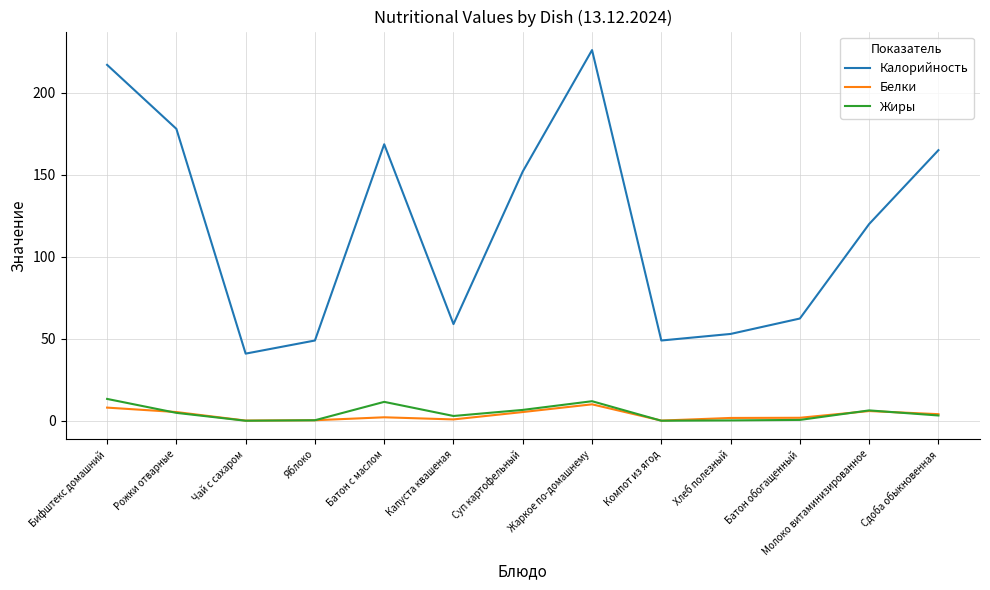

The Калорийность series shows 60.4 at Чай с сахаром. True or false?

False